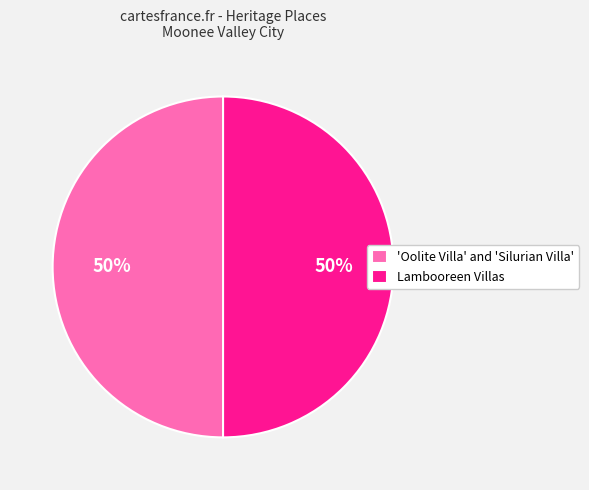

What is the ratio of the value at 'Oolite Villa' and 'Silurian Villa' to the value at Lambooreen Villas?

1.0